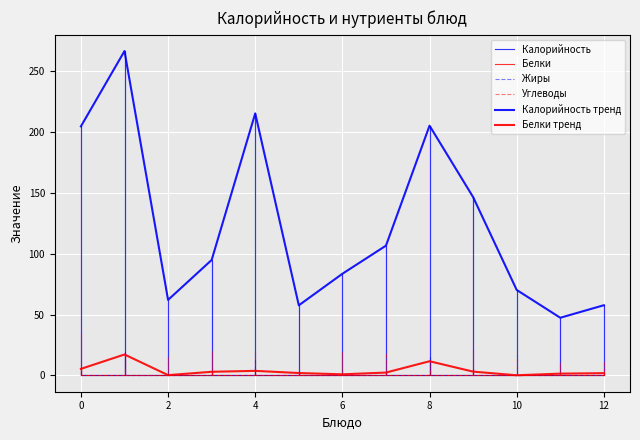

True or false: Белки and Калорийность intersect in this chart.

False